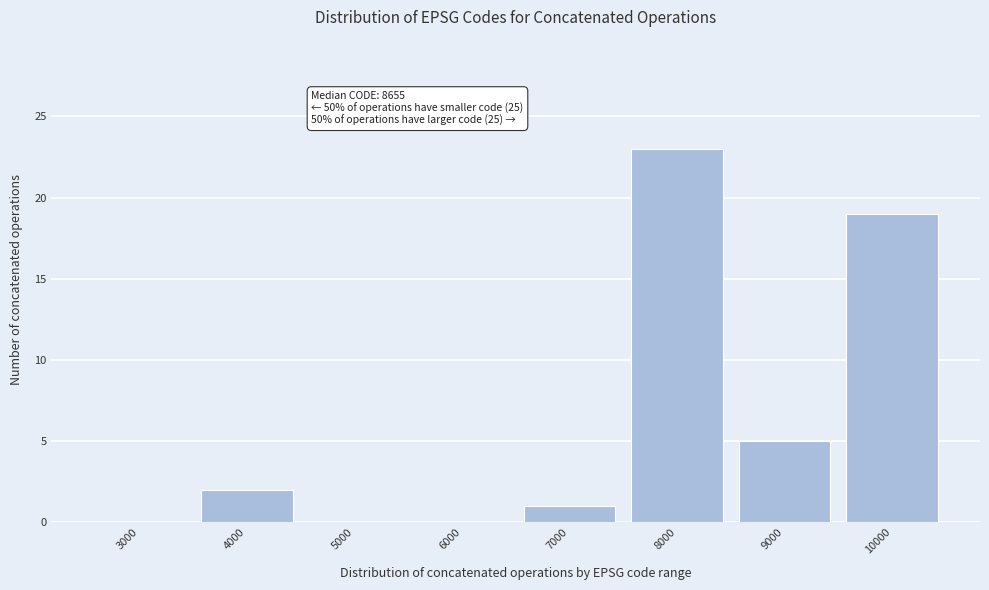

Reading left to right, transcribe all the data shown in this chart.

3000=0	4000=2	5000=0	6000=0	7000=1	8000=23	9000=5	10000=19